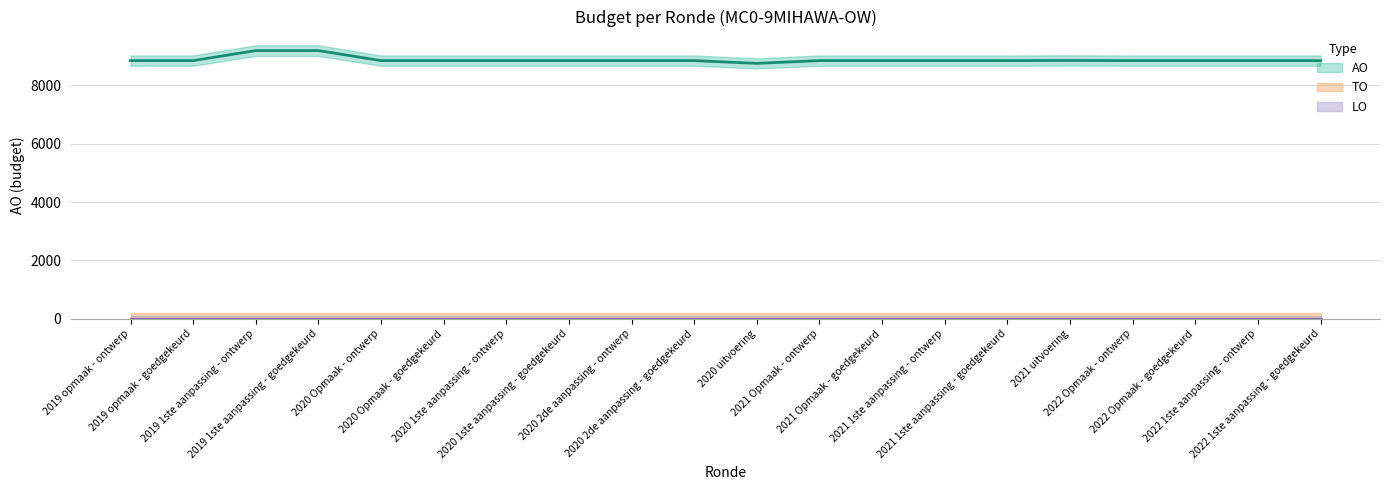

Reading left to right, what are all the values shown in this chart?

AO: 2019 opmaak - ontwerp=8850	2019 opmaak - goedgekeurd=8850	2019 1ste aanpassing - ontwerp=9193	2019 1ste aanpassing - goedgekeurd=9193	2020 Opmaak - ontwerp=8850	2020 Opmaak - goedgekeurd=8850	2020 1ste aanpassing - ontwerp=8850	2020 1ste aanpassing - goedgekeurd=8850	2020 2de aanpassing - ontwerp=8850	2020 2de aanpassing - goedgekeurd=8850	2020 uitvoering=8755	2021 Opmaak - ontwerp=8850	2021 Opmaak - goedgekeurd=8850	2021 1ste aanpassing - ontwerp=8850	2021 1ste aanpassing - goedgekeurd=8850	2021 uitvoering=8855	2022 Opmaak - ontwerp=8850	2022 Opmaak - goedgekeurd=8850	2022 1ste aanpassing - ontwerp=8850	2022 1ste aanpassing - goedgekeurd=8850
TO: 2019 opmaak - ontwerp=0	2019 opmaak - goedgekeurd=0	2019 1ste aanpassing - ontwerp=0	2019 1ste aanpassing - goedgekeurd=0	2020 Opmaak - ontwerp=0	2020 Opmaak - goedgekeurd=0	2020 1ste aanpassing - ontwerp=0	2020 1ste aanpassing - goedgekeurd=0	2020 2de aanpassing - ontwerp=0	2020 2de aanpassing - goedgekeurd=0	2020 uitvoering=0	2021 Opmaak - ontwerp=0	2021 Opmaak - goedgekeurd=0	2021 1ste aanpassing - ontwerp=0	2021 1ste aanpassing - goedgekeurd=0	2021 uitvoering=0	2022 Opmaak - ontwerp=0	2022 Opmaak - goedgekeurd=0	2022 1ste aanpassing - ontwerp=0	2022 1ste aanpassing - goedgekeurd=0
LO: 2019 opmaak - ontwerp=0	2019 opmaak - goedgekeurd=0	2019 1ste aanpassing - ontwerp=0	2019 1ste aanpassing - goedgekeurd=0	2020 Opmaak - ontwerp=0	2020 Opmaak - goedgekeurd=0	2020 1ste aanpassing - ontwerp=0	2020 1ste aanpassing - goedgekeurd=0	2020 2de aanpassing - ontwerp=0	2020 2de aanpassing - goedgekeurd=0	2020 uitvoering=0	2021 Opmaak - ontwerp=0	2021 Opmaak - goedgekeurd=0	2021 1ste aanpassing - ontwerp=0	2021 1ste aanpassing - goedgekeurd=0	2021 uitvoering=0	2022 Opmaak - ontwerp=0	2022 Opmaak - goedgekeurd=0	2022 1ste aanpassing - ontwerp=0	2022 1ste aanpassing - goedgekeurd=0